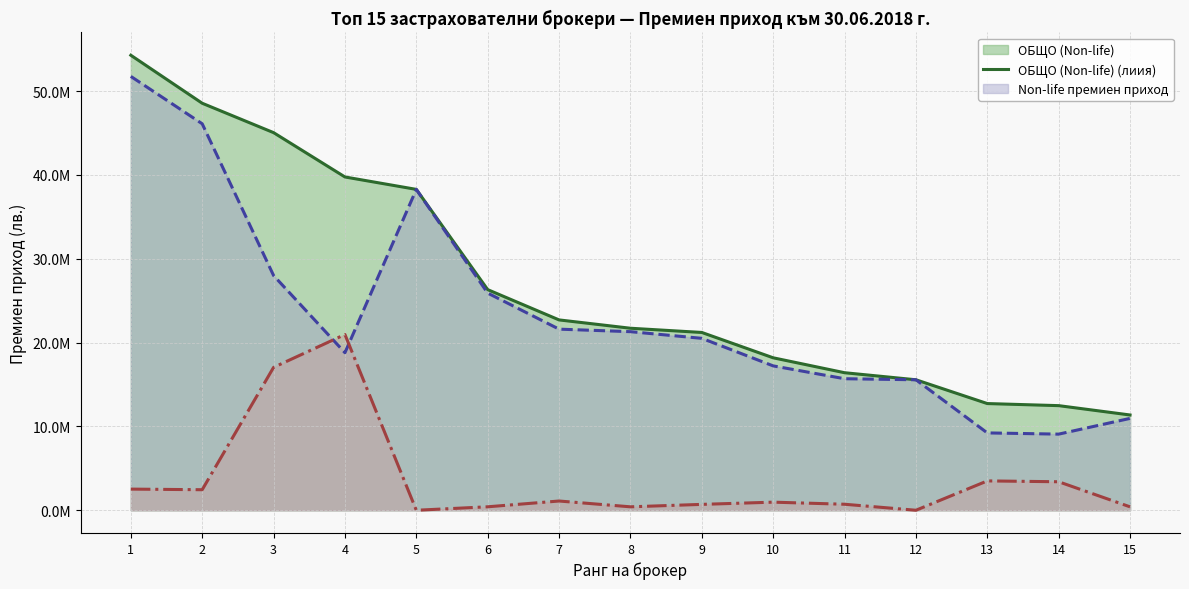

After their last crossing, which series has the higher values: Life премиен приход (лиия) or Non-life премиен приход (лиия)?

Non-life премиен приход (лиия)